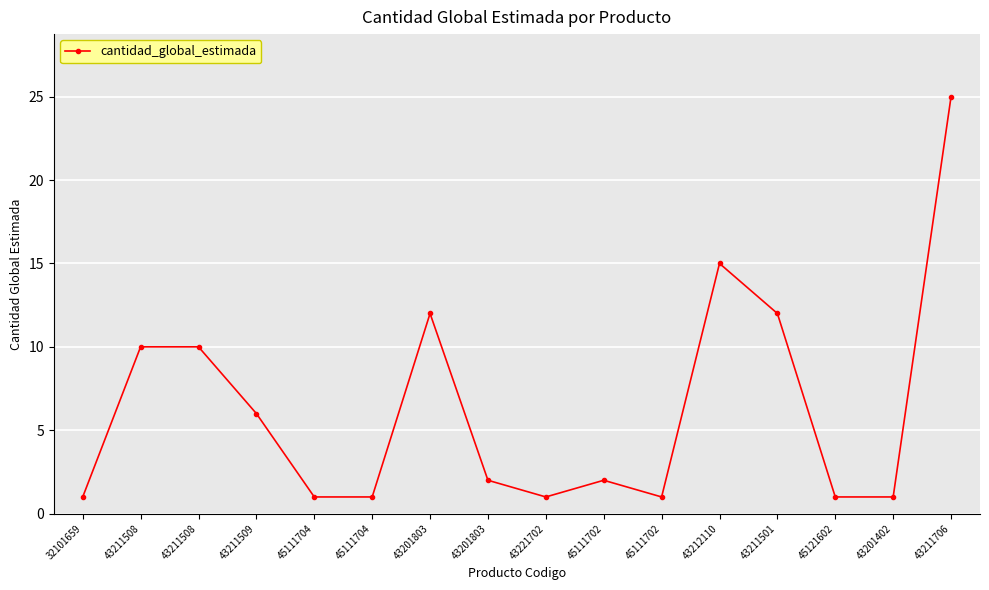

Approximately how many times larger is the value at 43201803 compared to 45111704?

2.0